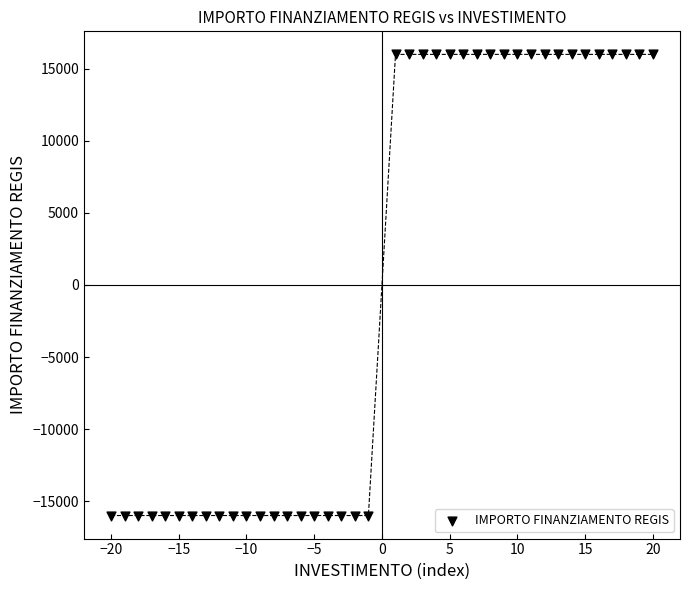

What is the range of Y values (max minus min)?

32000